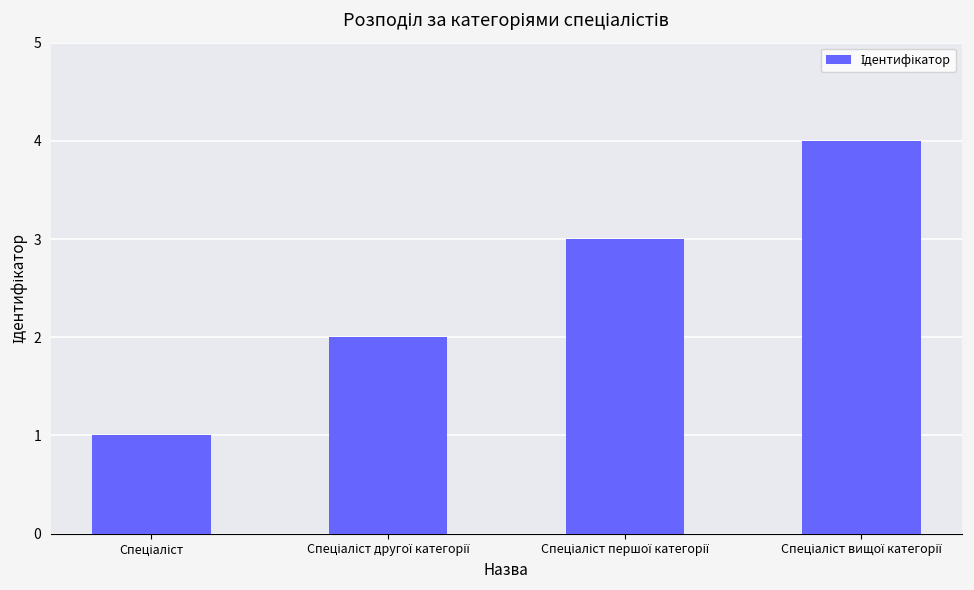

What is the maximum value shown in the chart?

4